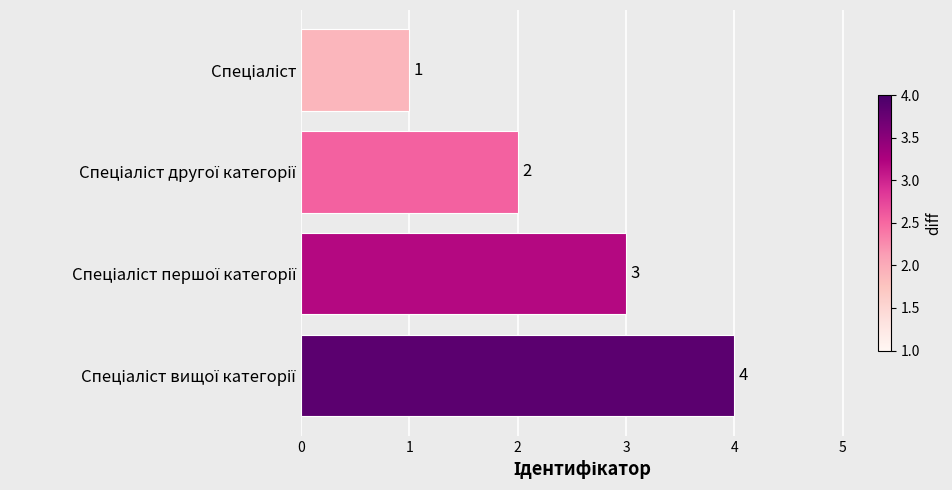

Are the bars horizontal?

Yes